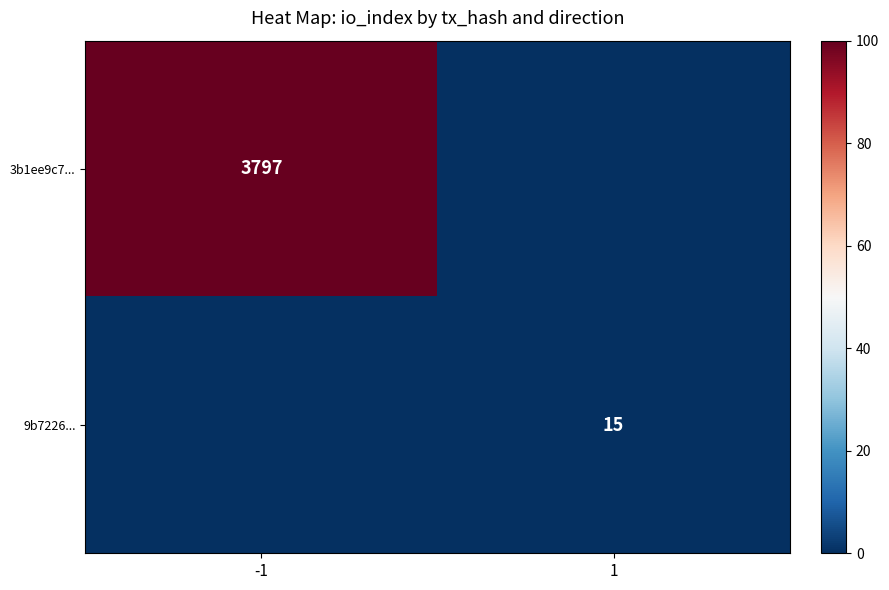

The 9b7226... series shows 15 at 1. True or false?

True